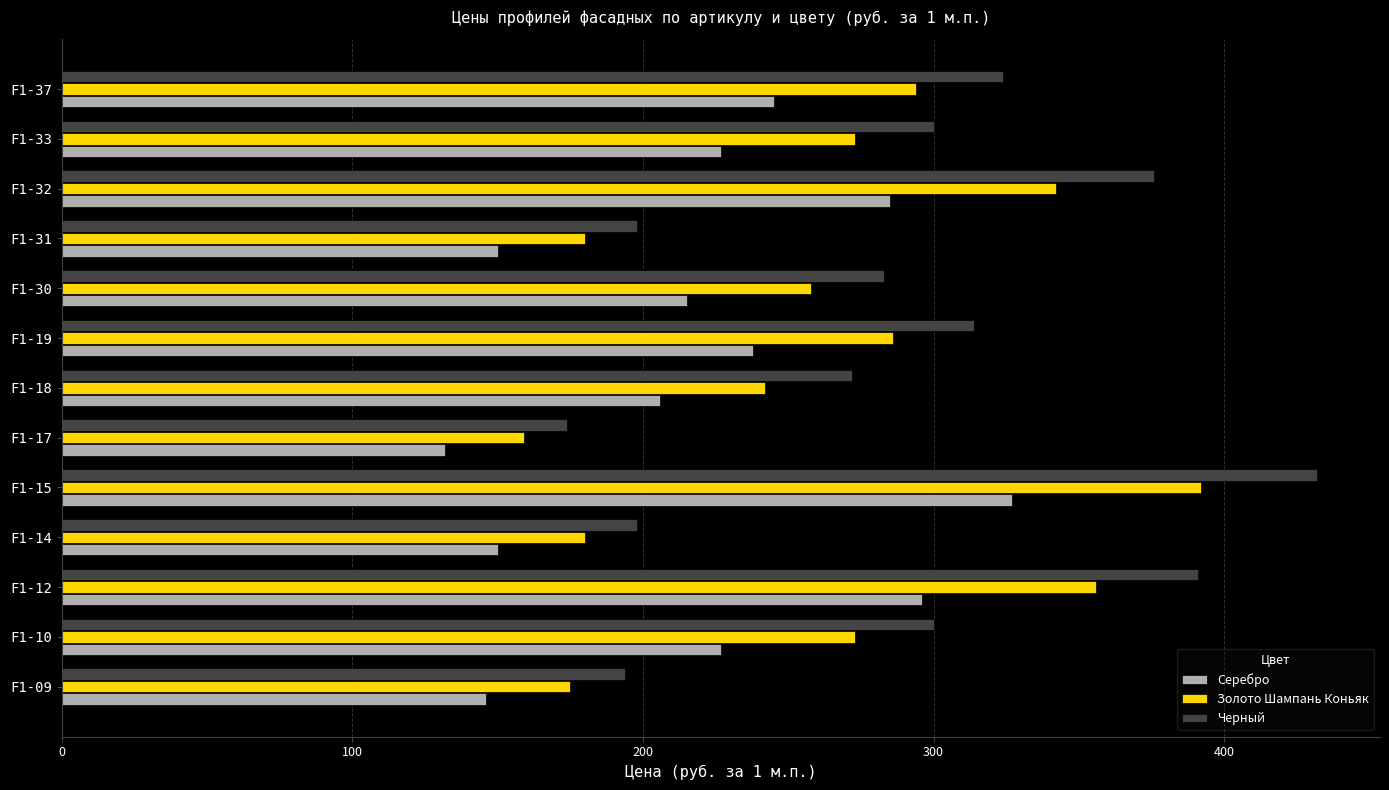

At how many categories does at least one series exceed 338?

3